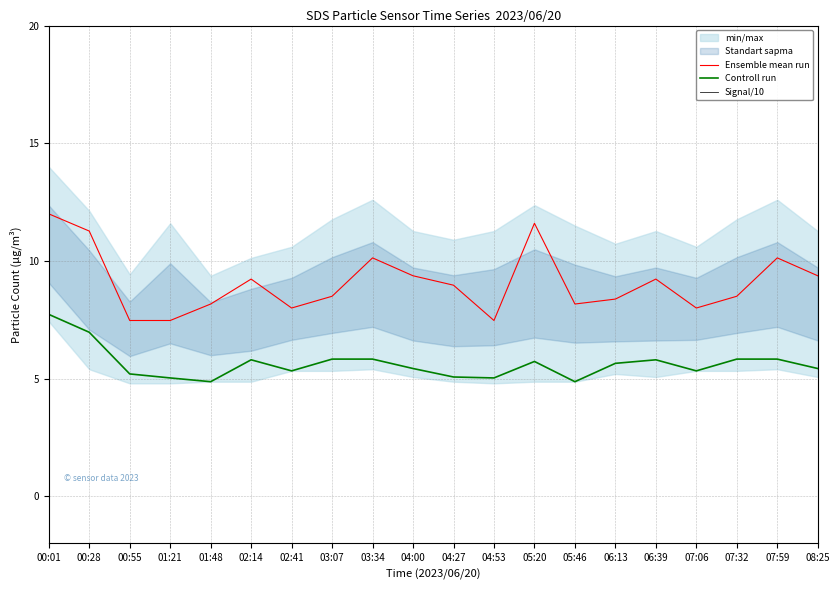

How many interior local peaks does the Controll run series have?

3